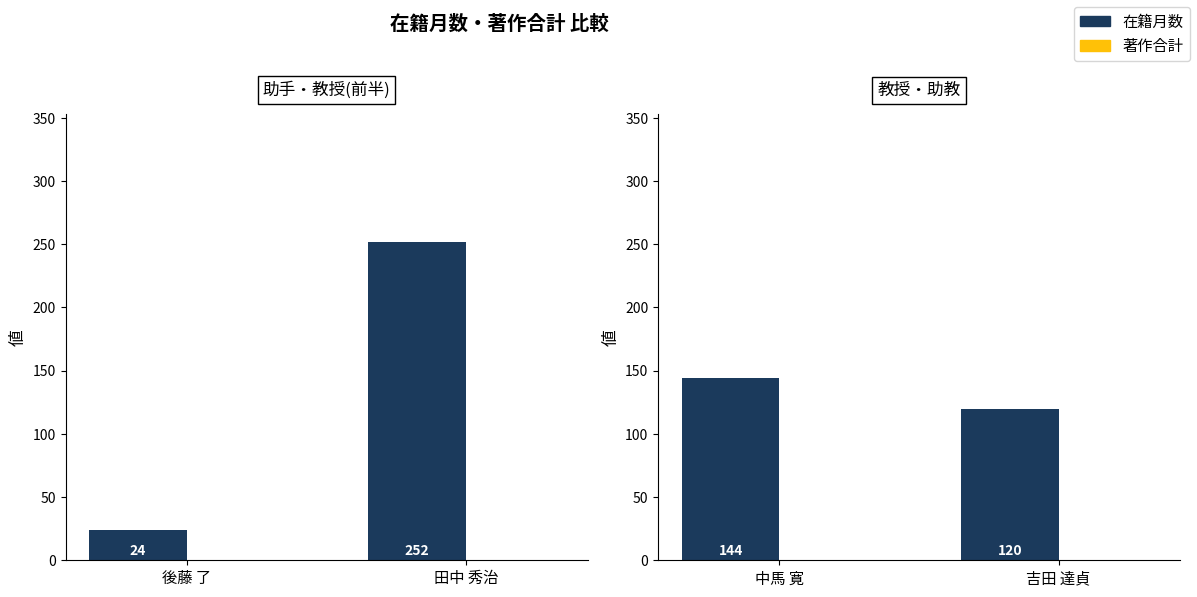

Are the bars grouped side by side (vs. stacked)?

Yes